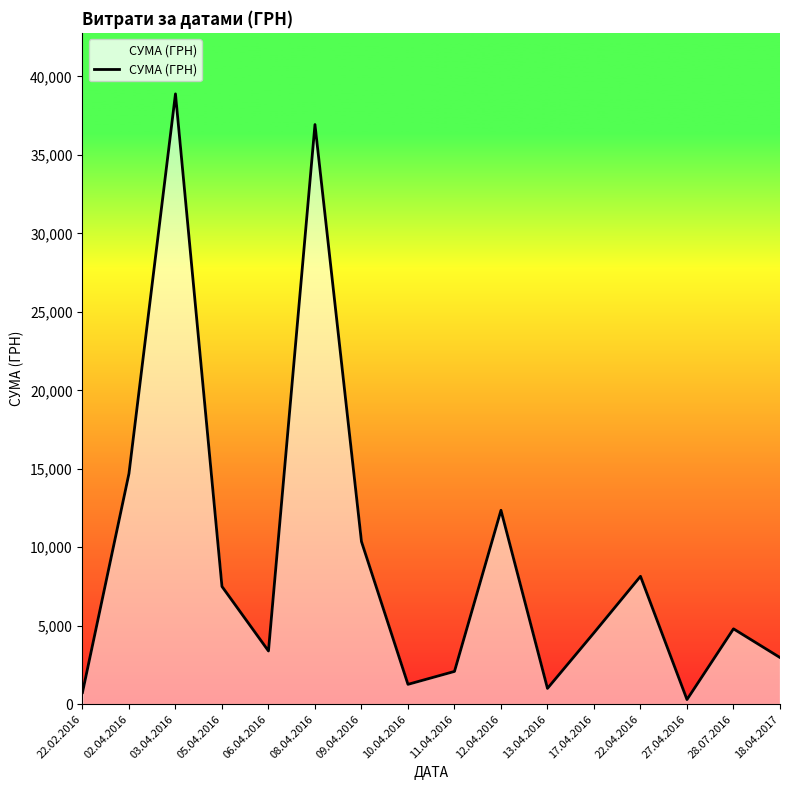

Which label corresponds to the largest value in the chart?

03.04.2016